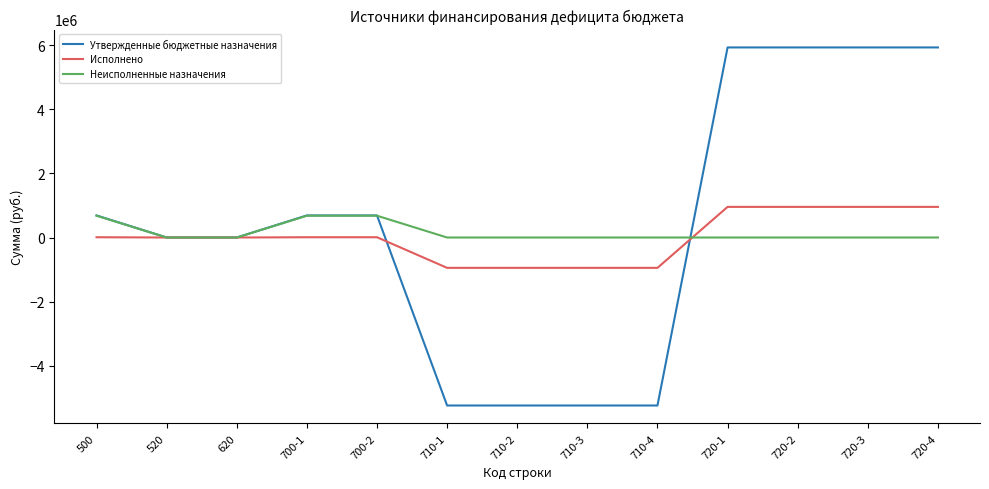

Which series ends up on top after the final intersection of Неисполненные назначения and Исполнено?

Исполнено